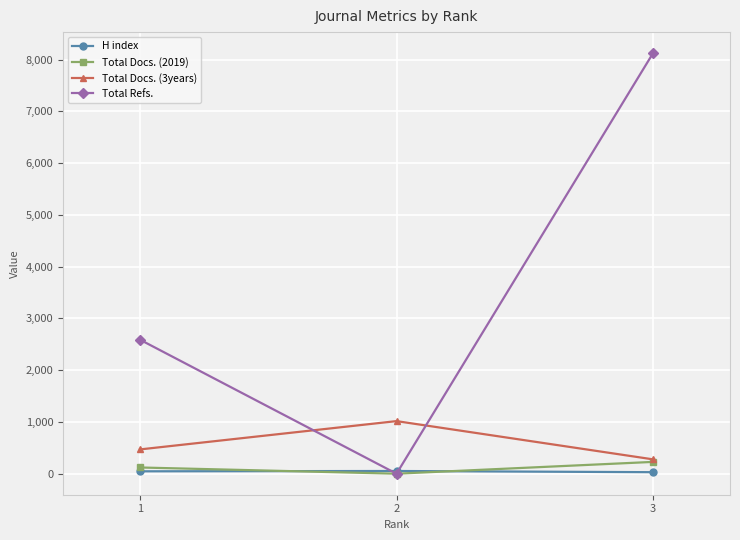

What is the value of the Total Refs. point at the 3rd from the left?

8126